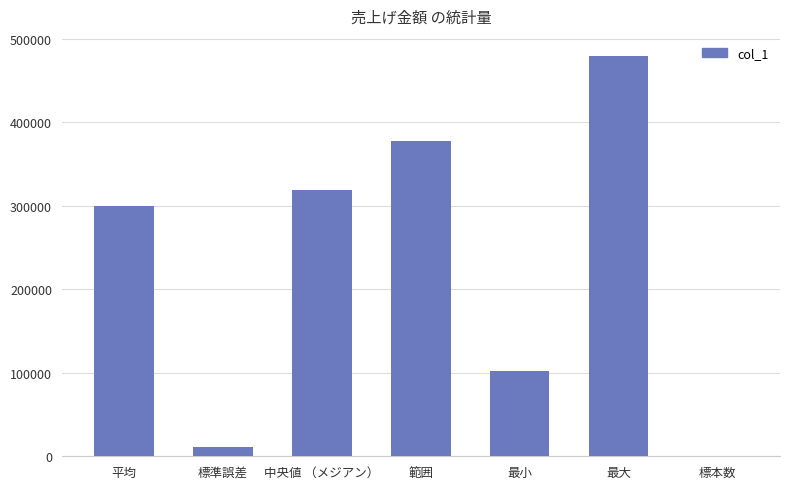

What is the change in value from 標準誤差 to 範囲?

+365947.2